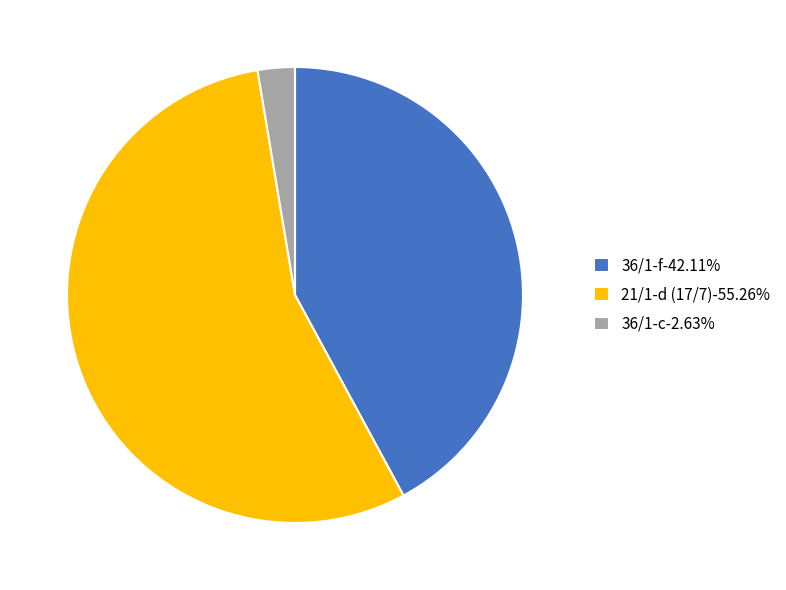

What is the ratio of the value at 21/1-d (17/7)-55.26% to the value at 36/1-f-42.11%?

1.3